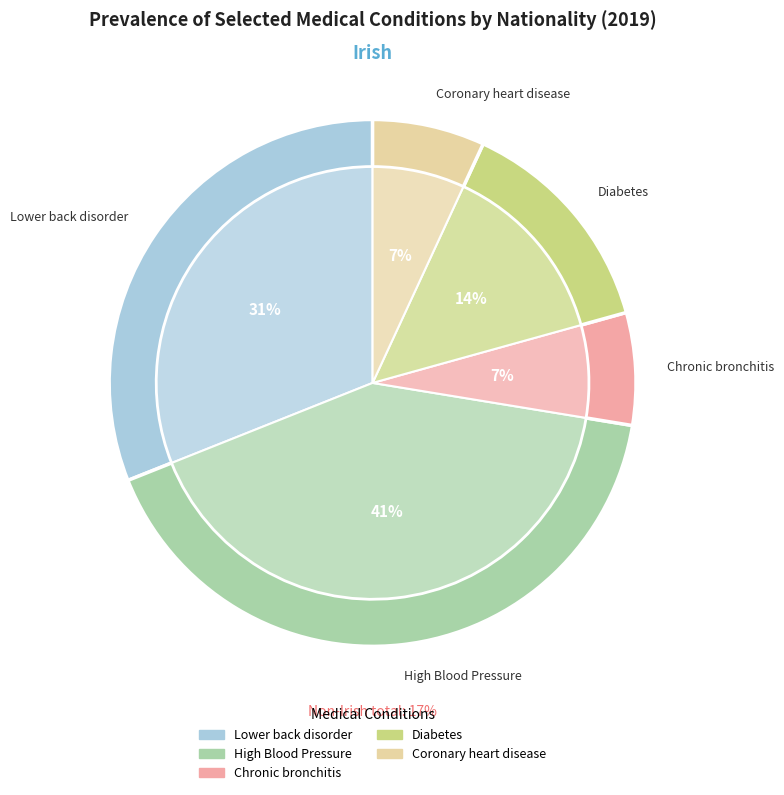

Which category has the smallest portion of the pie?

Chronic bronchitis